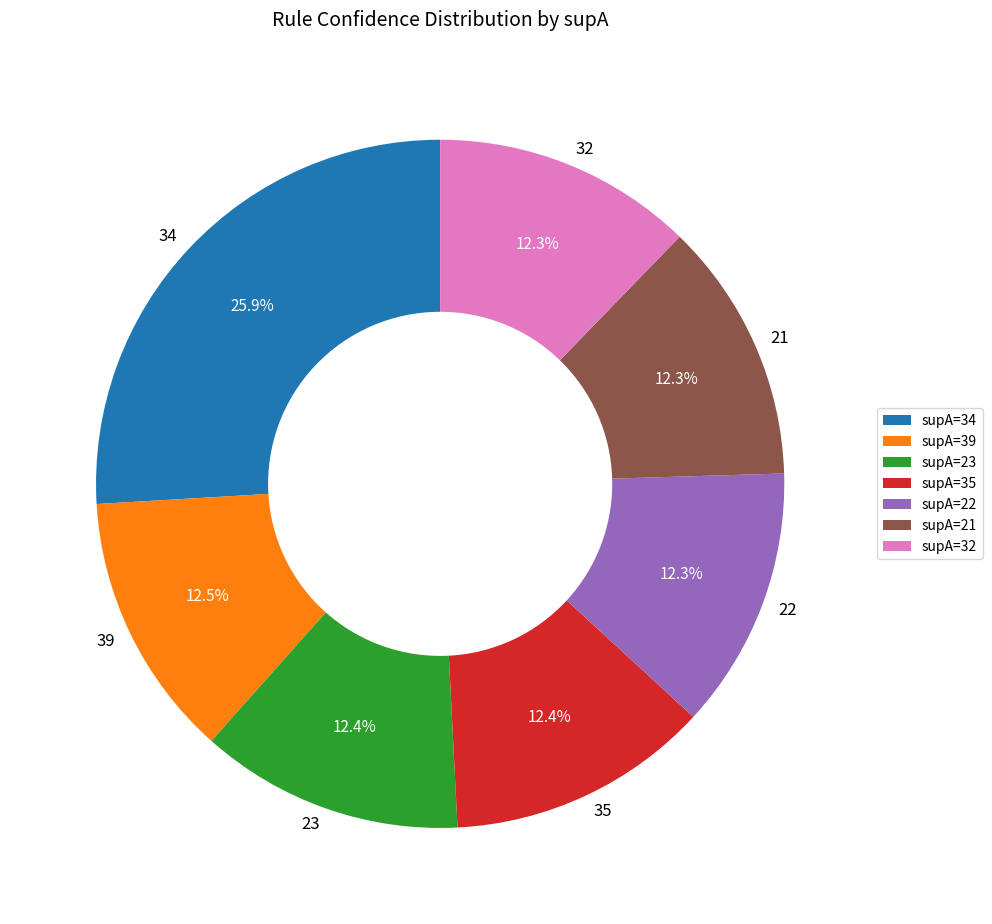

Which category has the biggest portion of the pie?

34